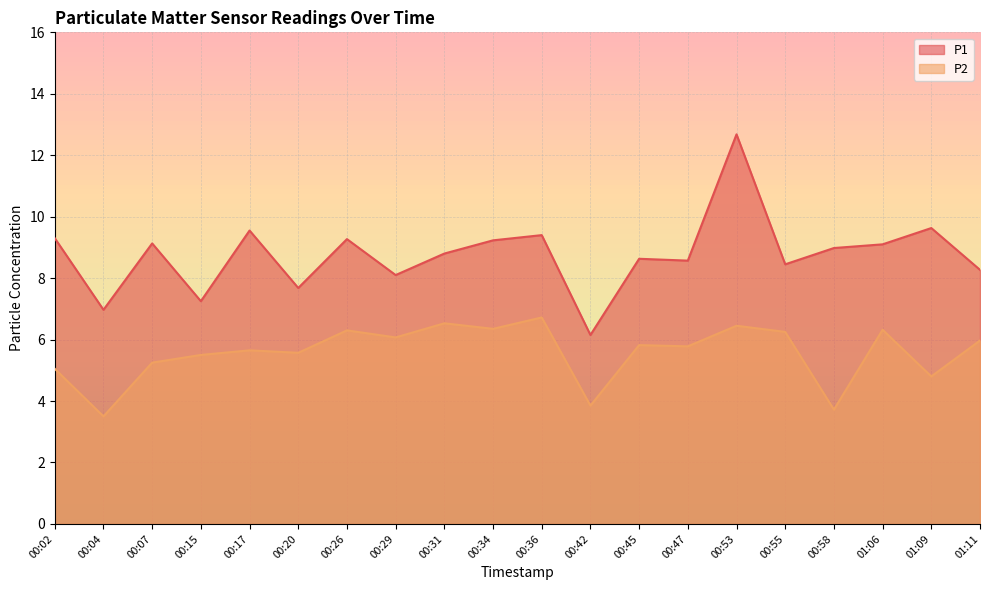

At which category does P1 reach its first local valley?

00:04